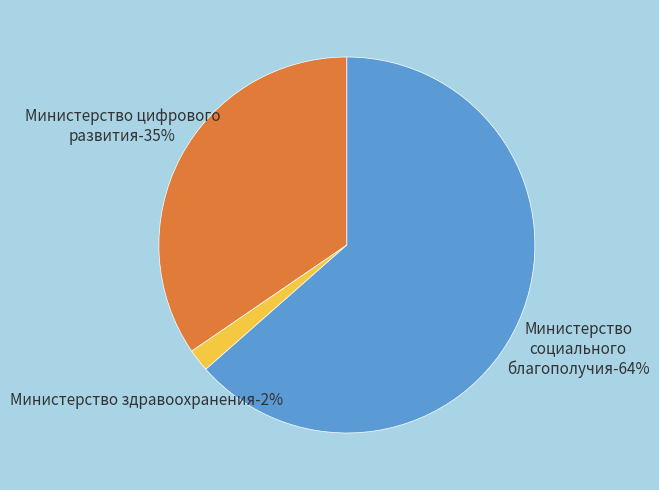

Is it true that Министерство здравоохранения is 1% of the pie?

False